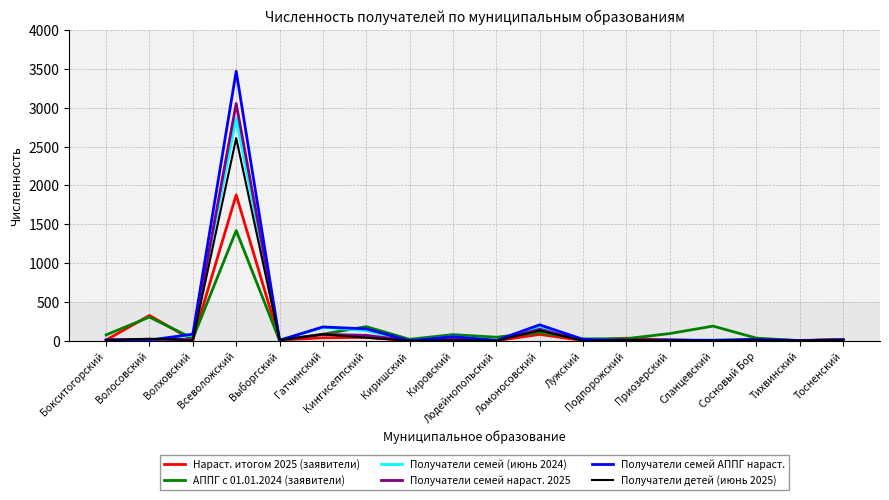

List the series in order of their peak value, lowest first.

АППГ с 01.01.2024 (заявители), Нараст. итогом 2025 (заявители), Получатели детей (июнь 2025), Получатели семей (июнь 2024), Получатели семей нараст. 2025, Получатели семей АППГ нараст.